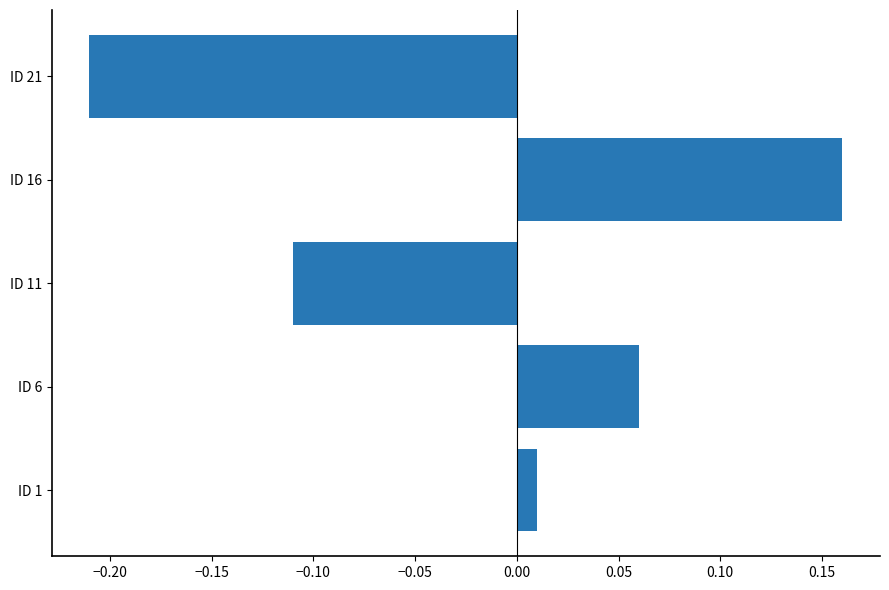

At which category does the chart reach its peak across all series?

ID 16